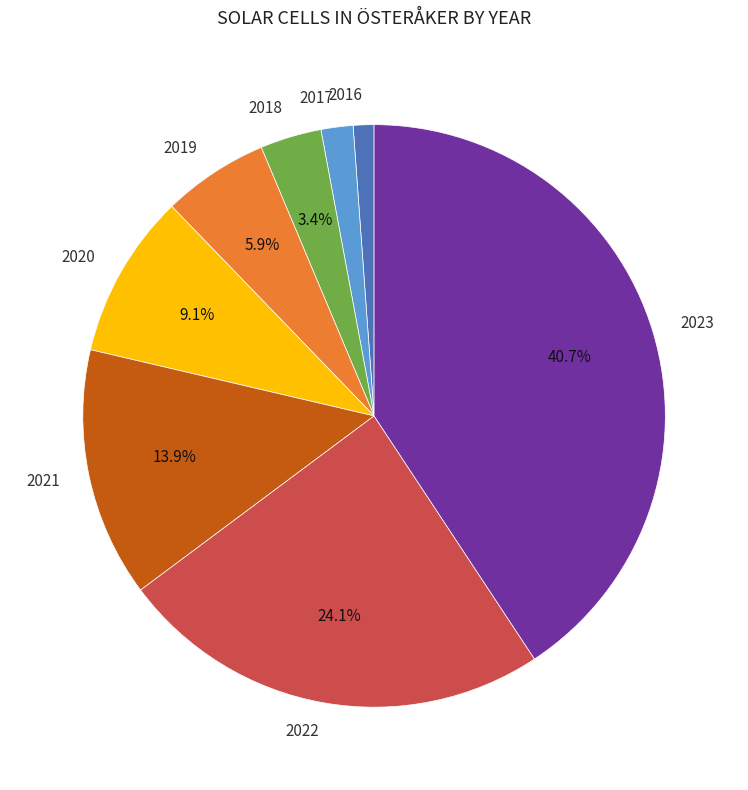

To the nearest percent, what is the average slice percentage?

12%